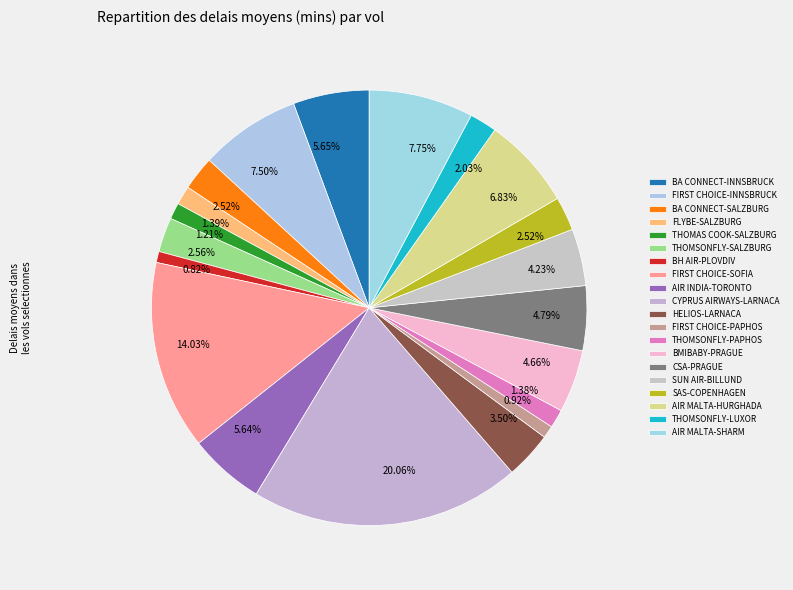

To the nearest percent, what portion does FLYBE-SALZBURG represent?

1%